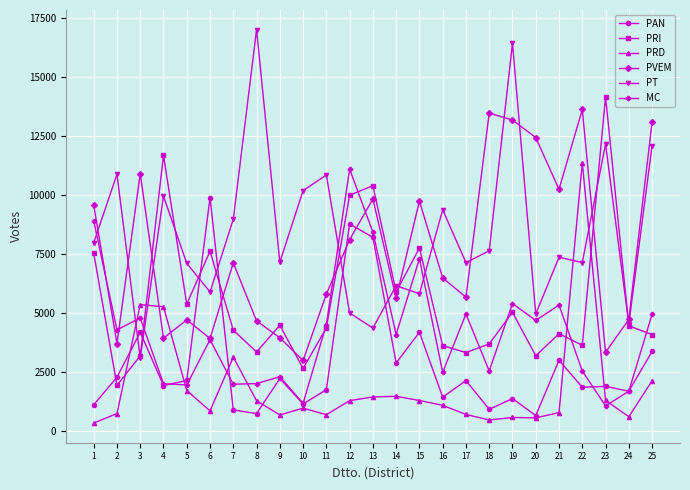

Between which two adjacent categories do PT and PRD first intersect?

2 and 3